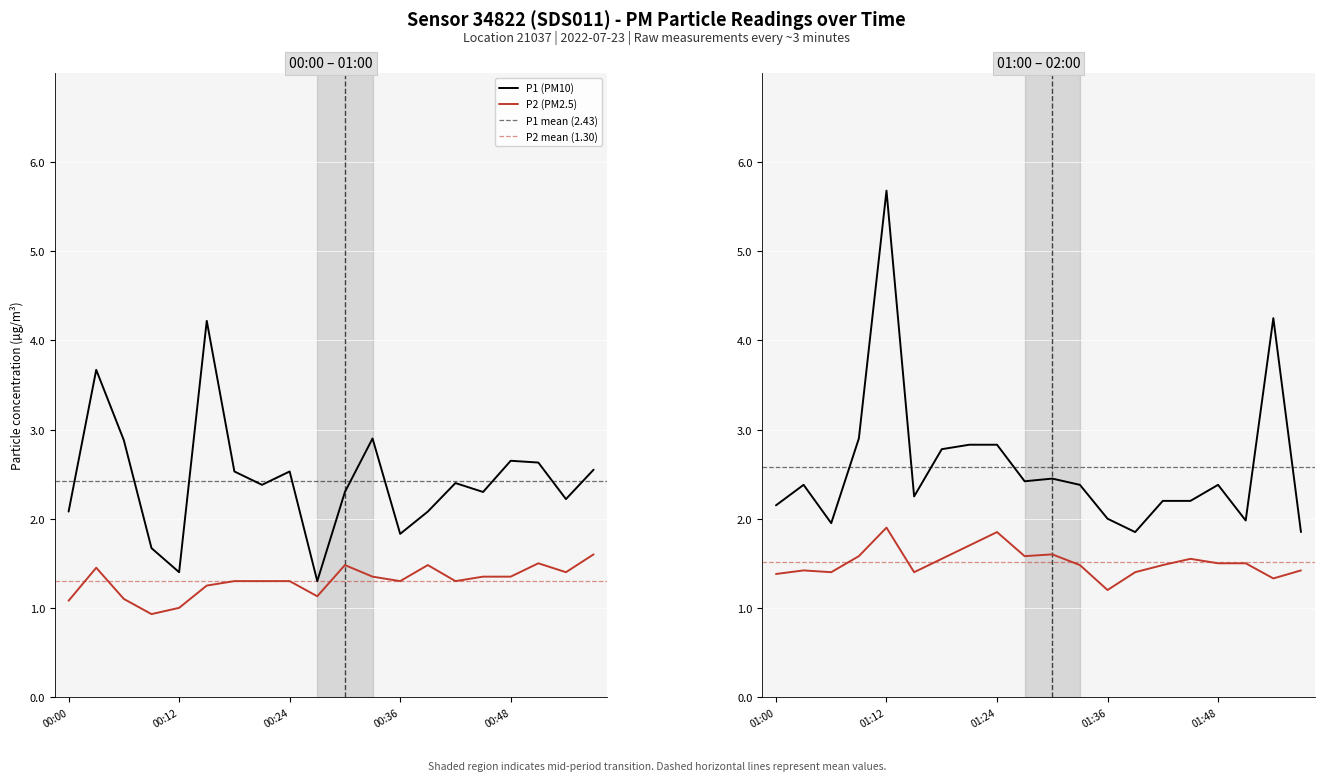

True or false: P2 and P1 cross at least once.

False